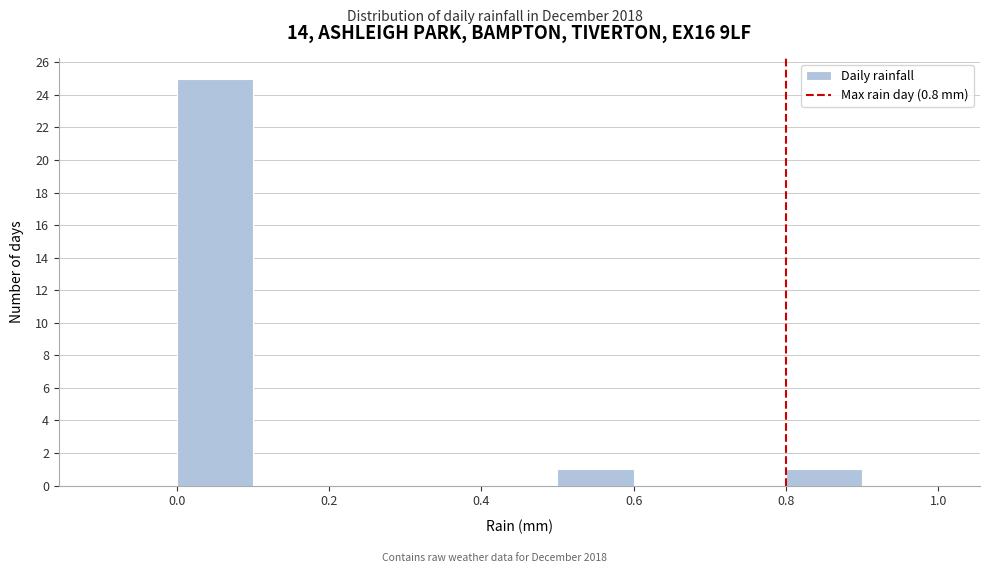

How tall is the bar that spans 0.0 to 0.1 on the x-axis? The values are not printed on the chart, so give them approximately, as read against the axis.

25